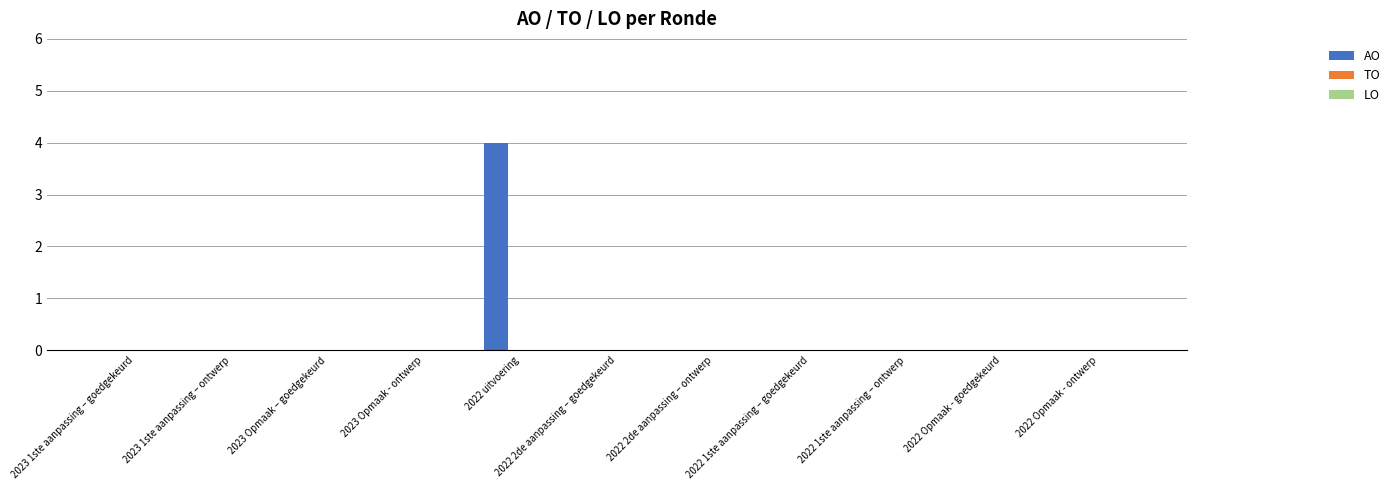

What is the sum of all values?

4